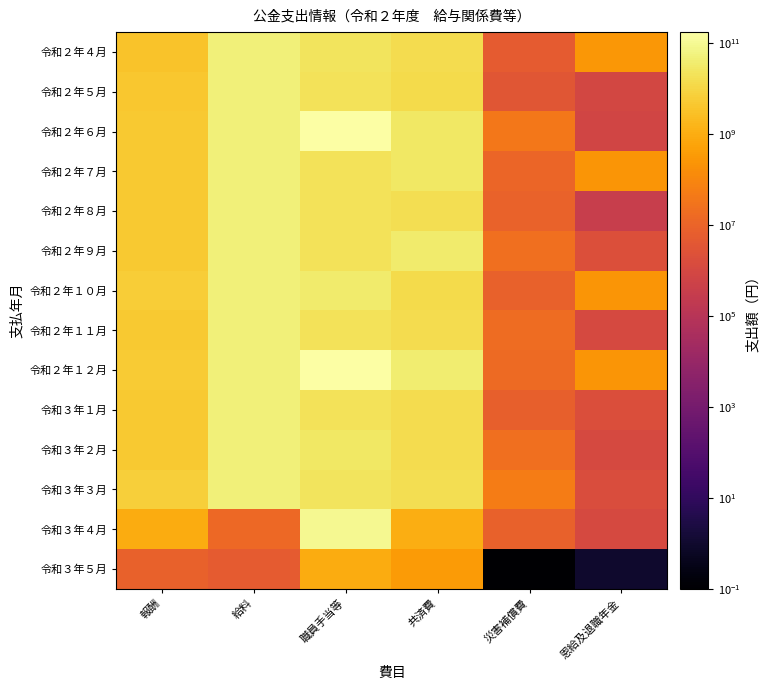

How many distinct data groups are displayed?

14